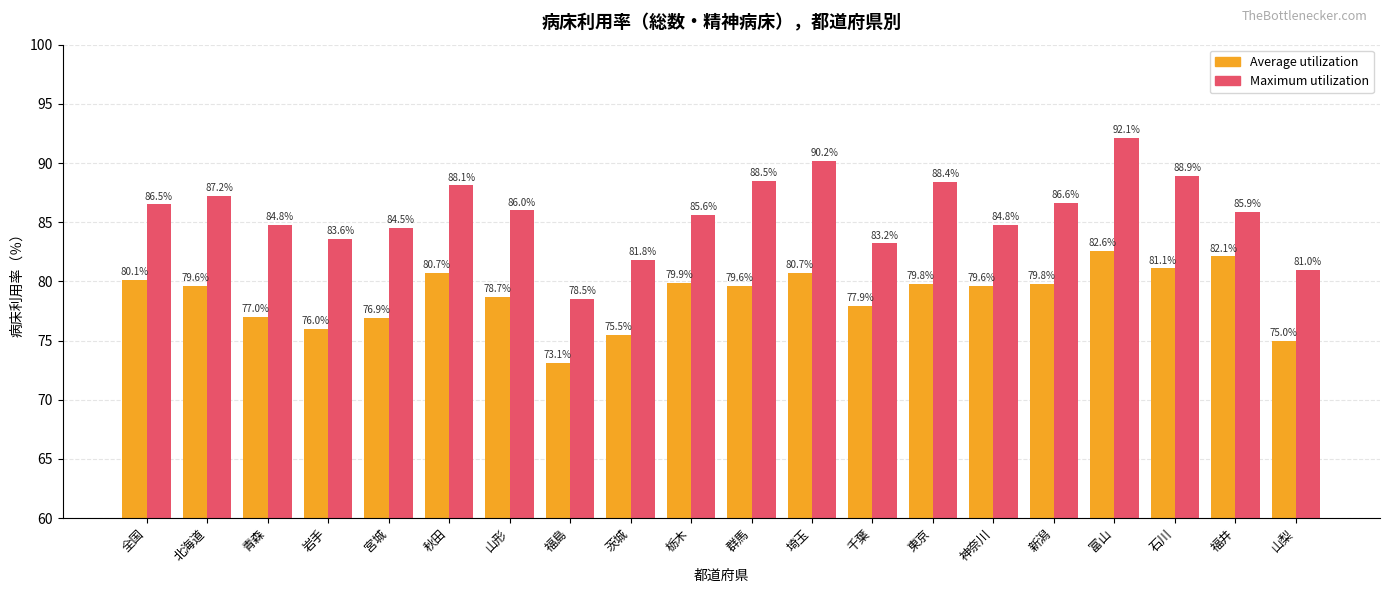

What is the sum of all Maximum utilization values?

1716.2